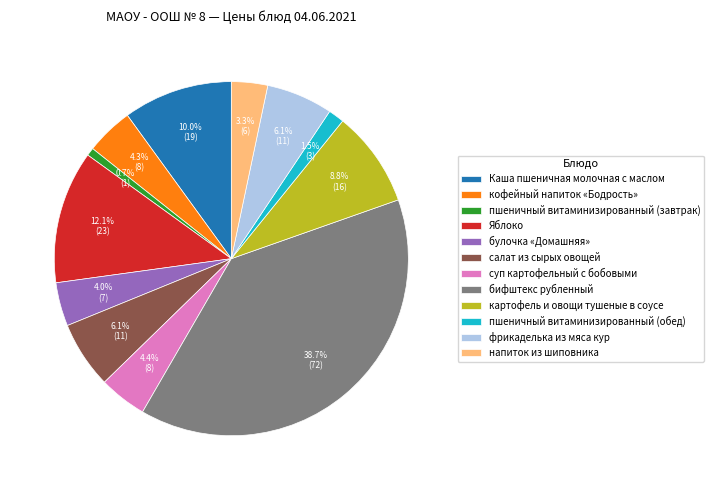

What percentage is the картофель и овощи тушеные в соусе slice, to the nearest percent?

9%